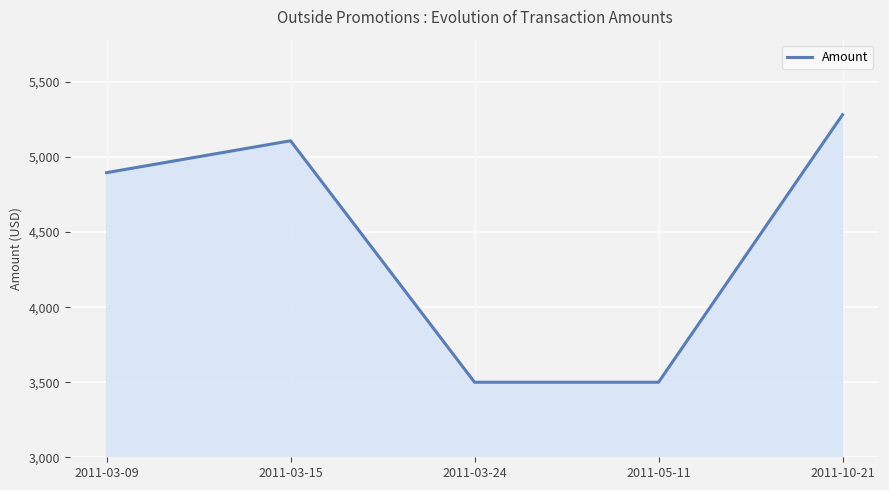

At which label is the value closest to 4391?

2011-03-09